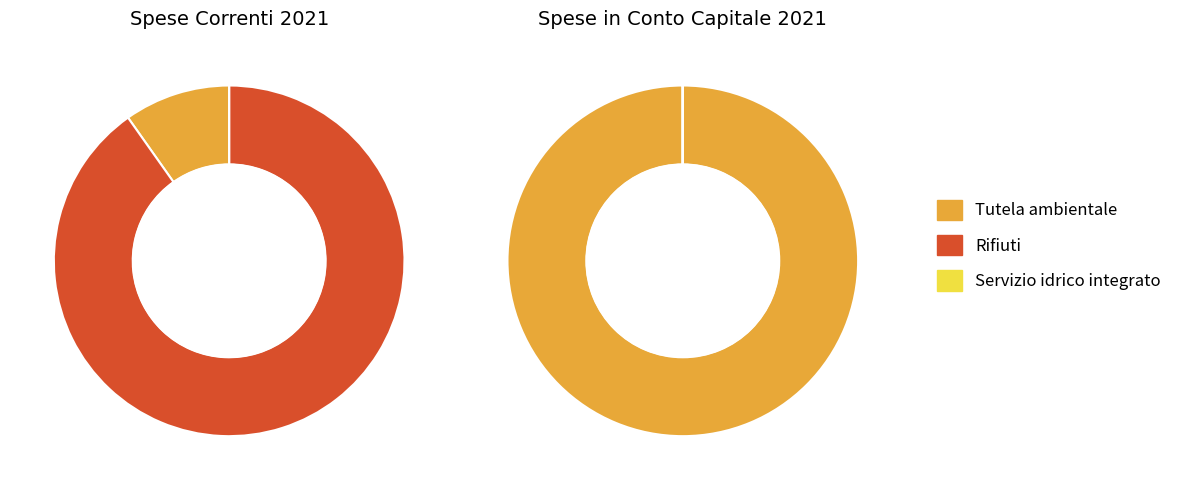

Rank the series by their average value, from lowest to highest.

Spese in Conto Capitale 2021, Spese Correnti 2021